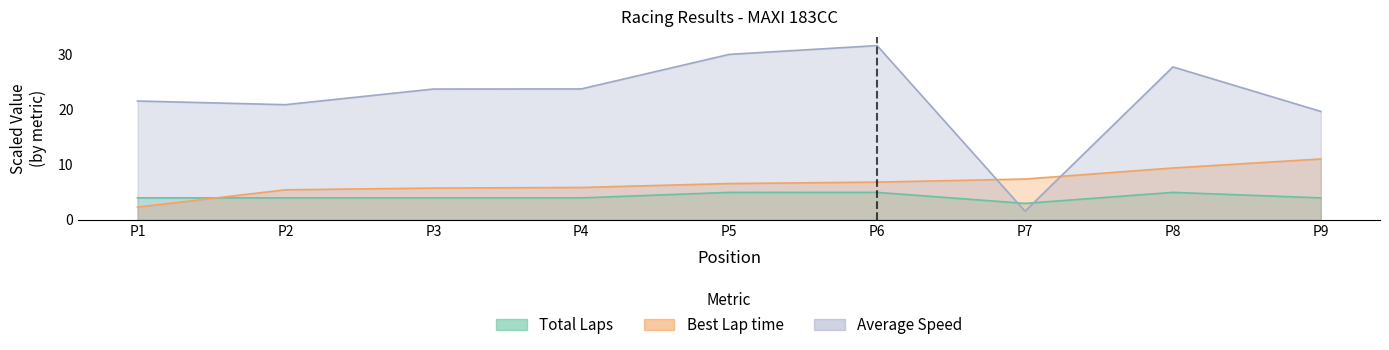

Which series has the largest total across all categories?

Average Speed